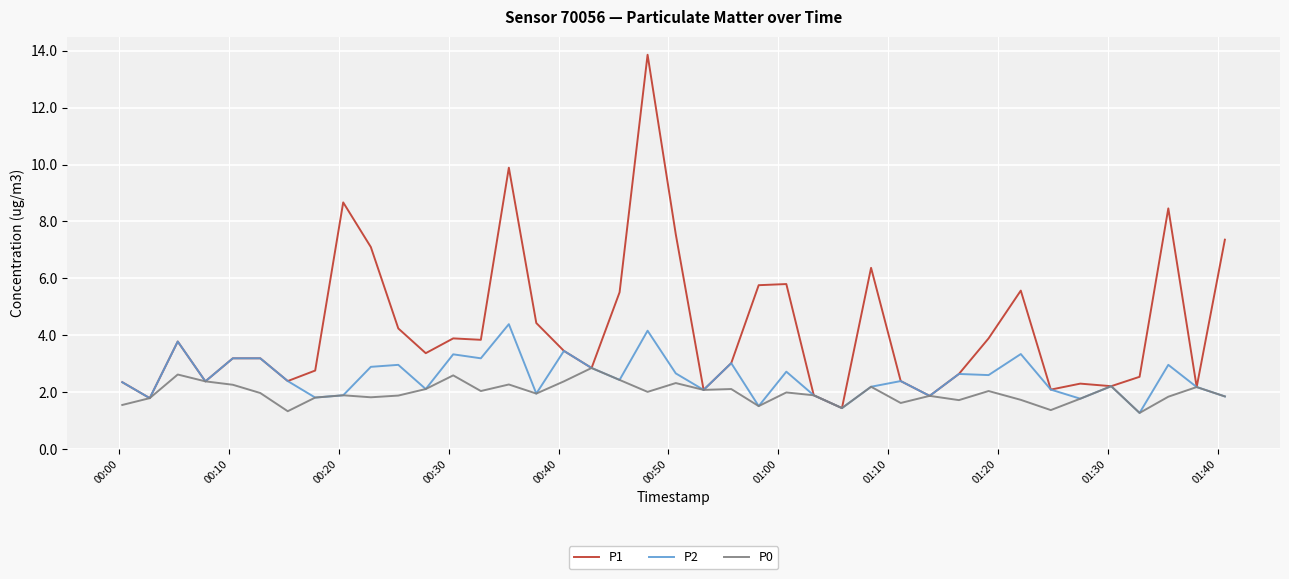

List the series in order of their peak value, lowest first.

P0, P2, P1